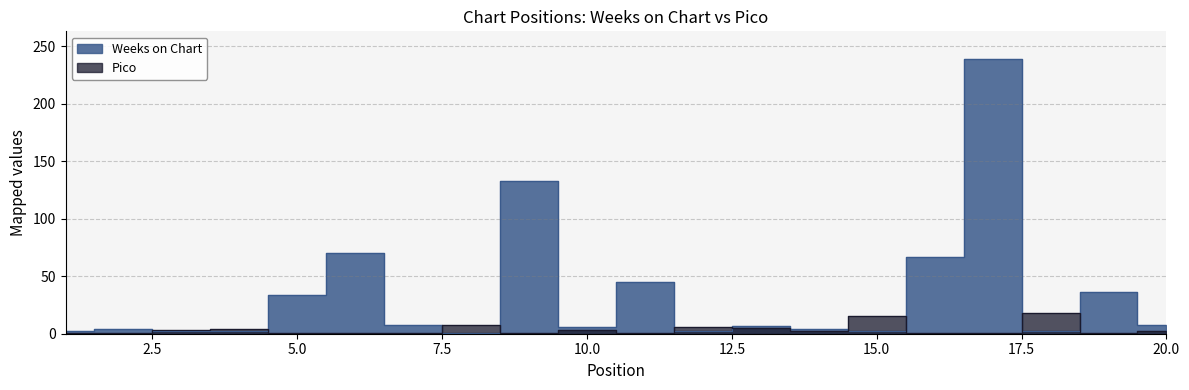

True or false: Weeks on Chart has more than 2 points higher than both neighbors.

True